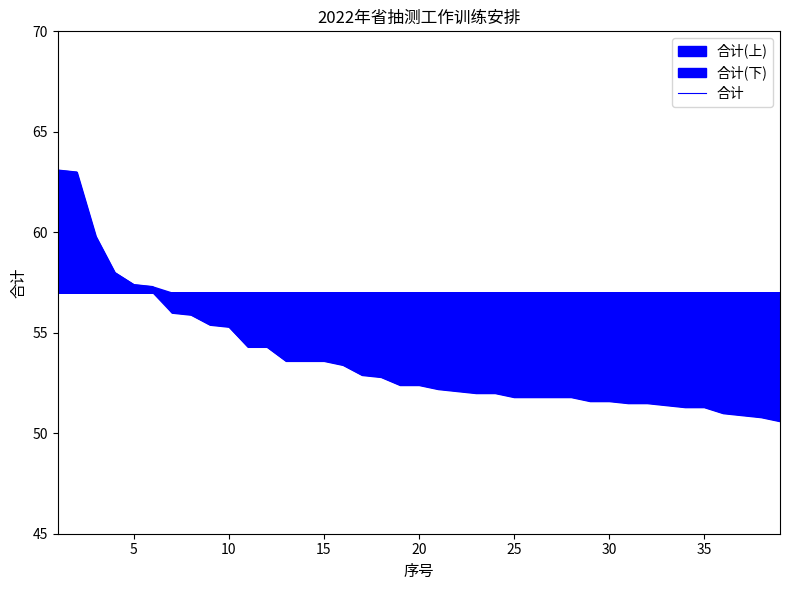

Reading left to right, transcribe all the data shown in this chart.

63.1	63.0	59.8	58.0	57.4	57.3	56.0	55.9	55.4	55.3	54.3	54.3	53.6	53.6	53.6	53.4	52.9	52.8	52.4	52.4	52.2	52.1	52.0	52.0	51.8	51.8	51.8	51.8	51.6	51.6	51.5	51.5	51.4	51.3	51.3	51.0	50.9	50.8	50.6